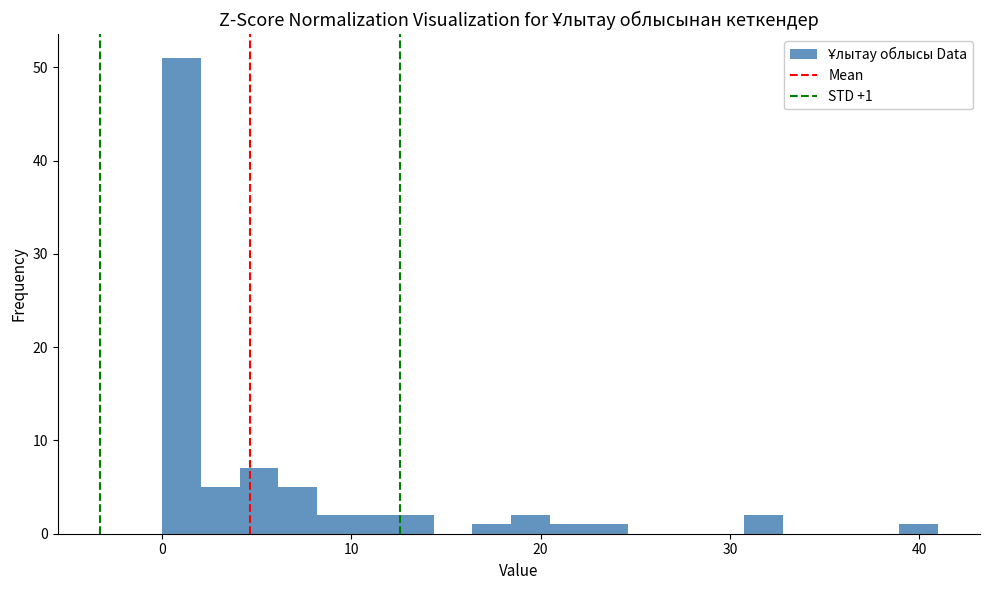

Around what value on the x-axis is the tallest bar? Give the approximate position of its centre, as read against the axis.

1